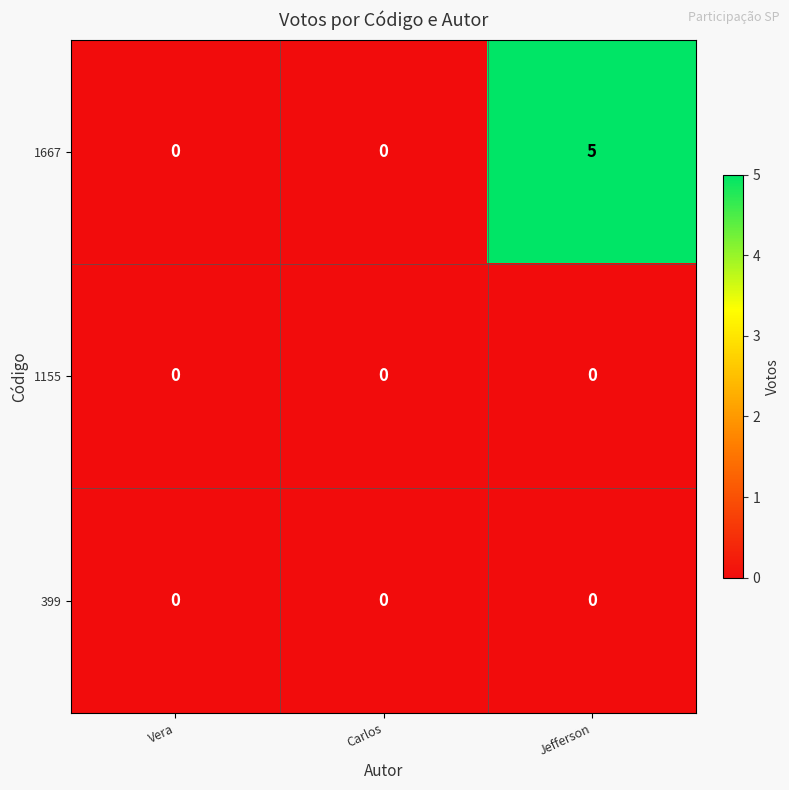

Count the 1667 values in the range 0 to 5.

3